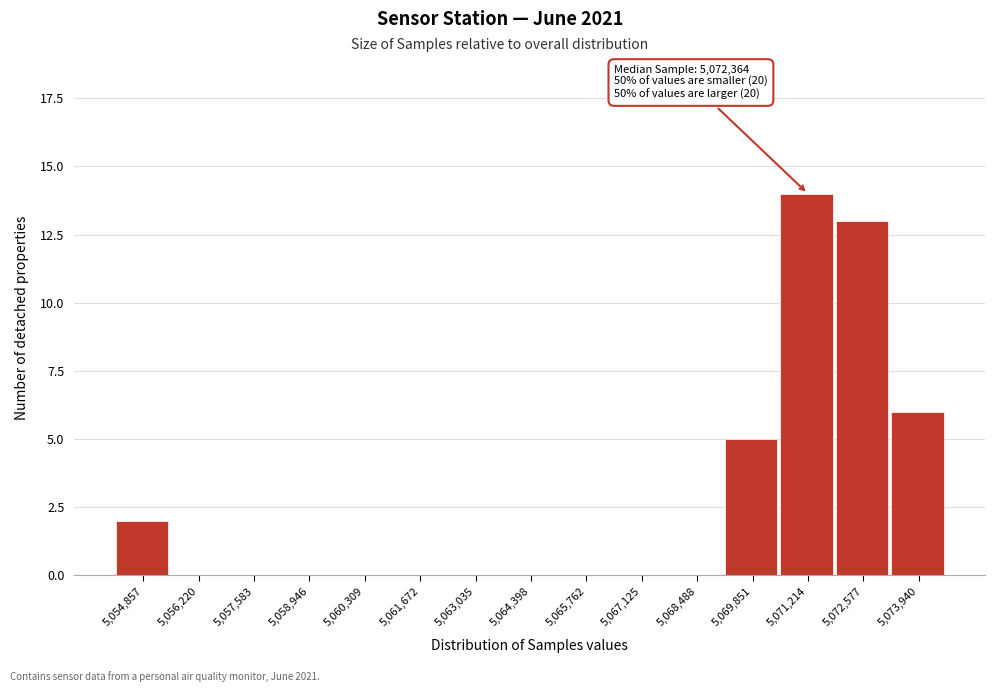

Reading left to right, extract all data points from this chart.

5,054,857=2	5,056,220=0	5,057,583=0	5,058,946=0	5,060,309=0	5,061,672=0	5,063,035=0	5,064,398=0	5,065,762=0	5,067,125=0	5,068,488=0	5,069,851=5	5,071,214=14	5,072,577=13	5,073,940=6